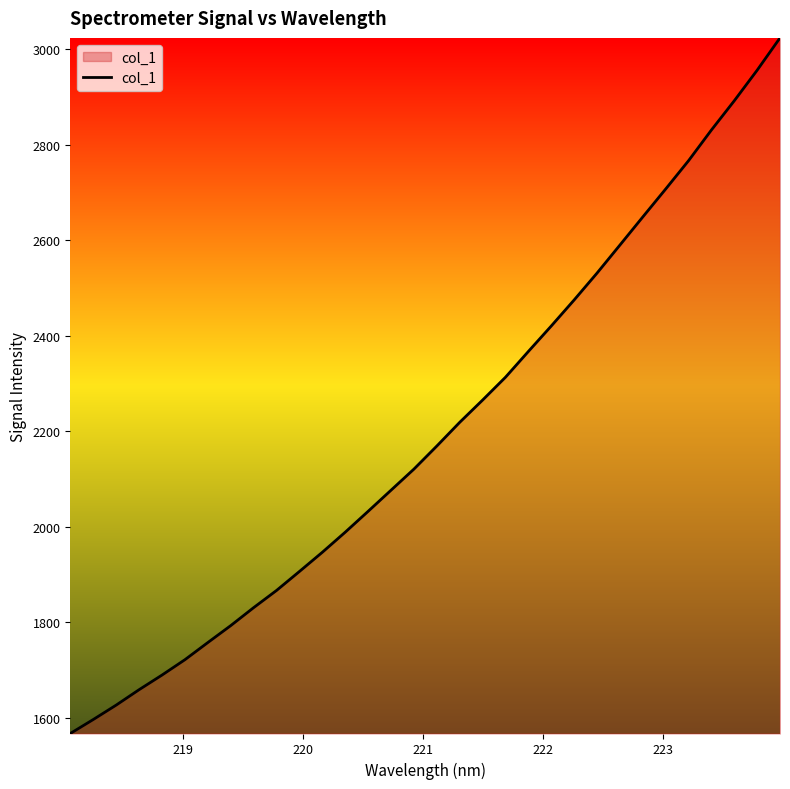

What is the maximum value shown in the chart?

3024.2